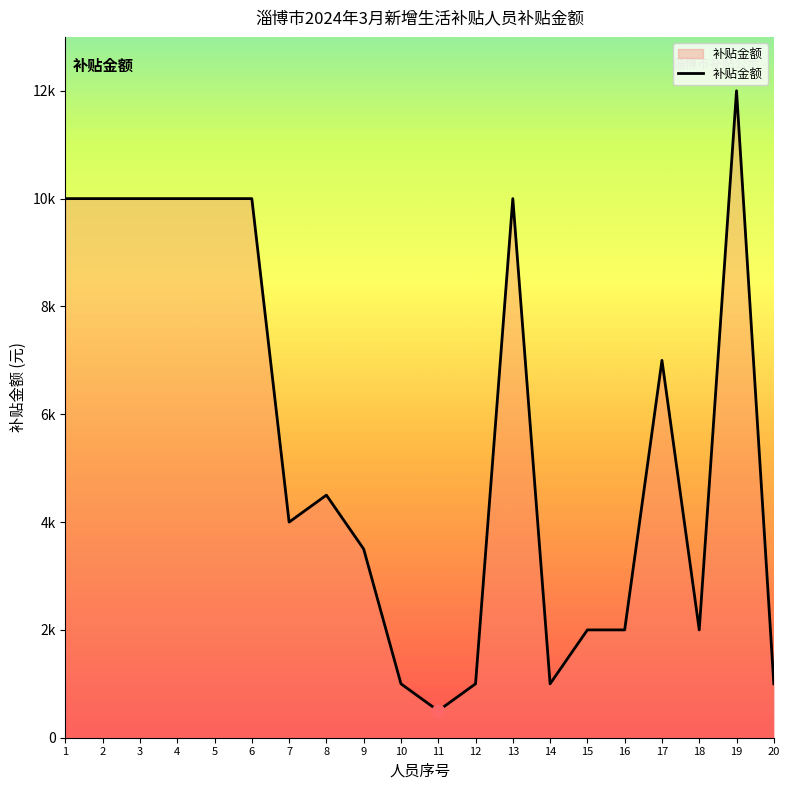

What is the change in value from 10 to 16?

+1000